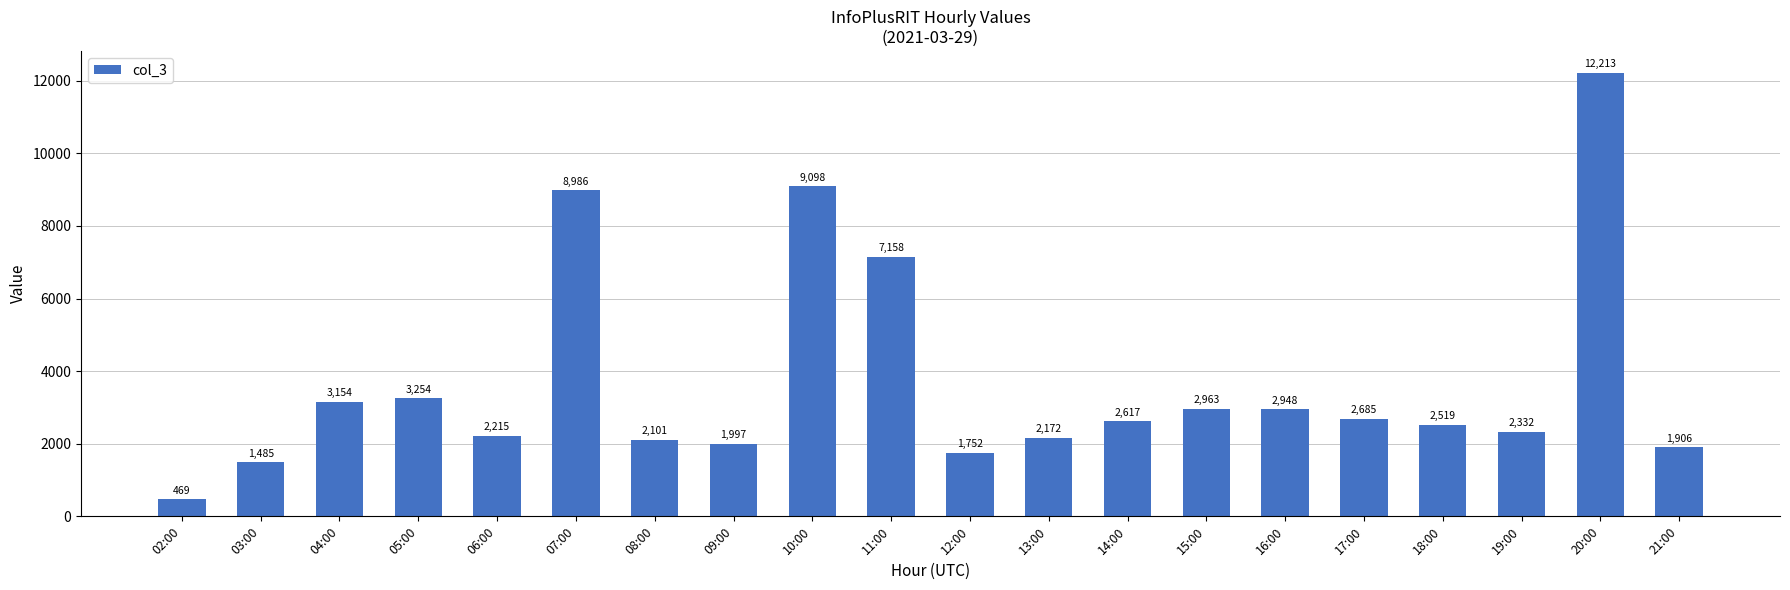

What is the smallest value displayed?

469